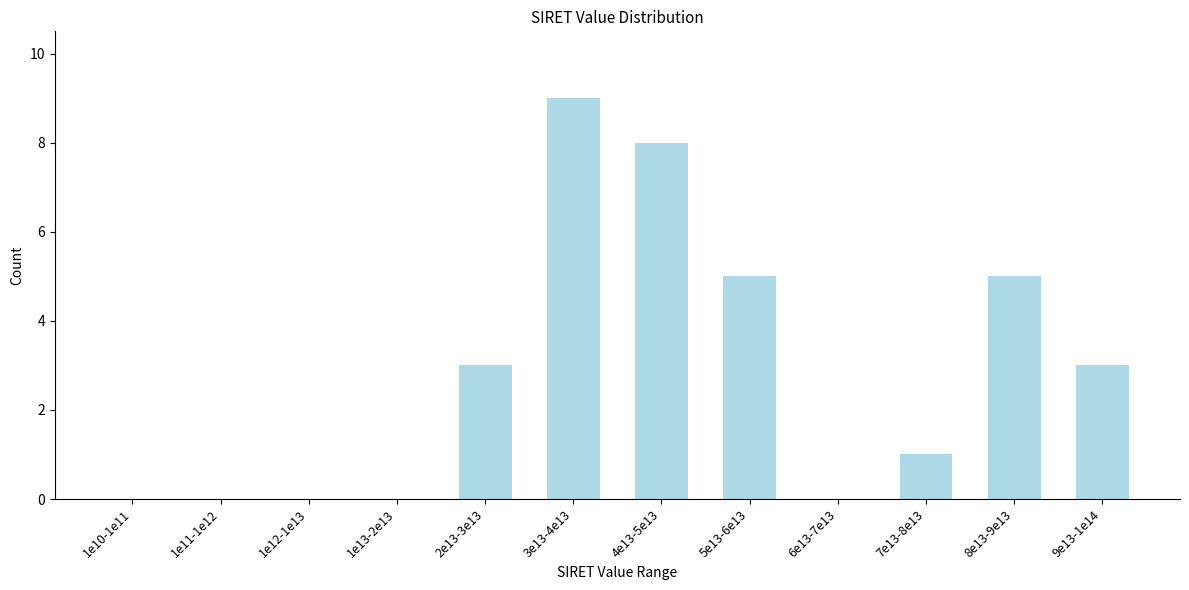

What is the change in value from 5e13-6e13 to 6e13-7e13?

-5